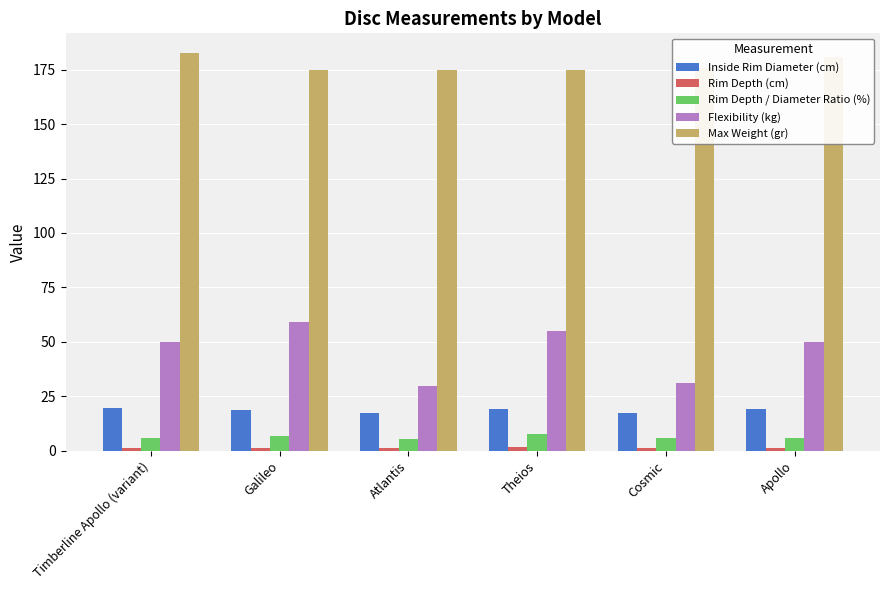

Between Timberline Apollo (variant) and Atlantis, which series saw the biggest shift?

Flexibility (kg)